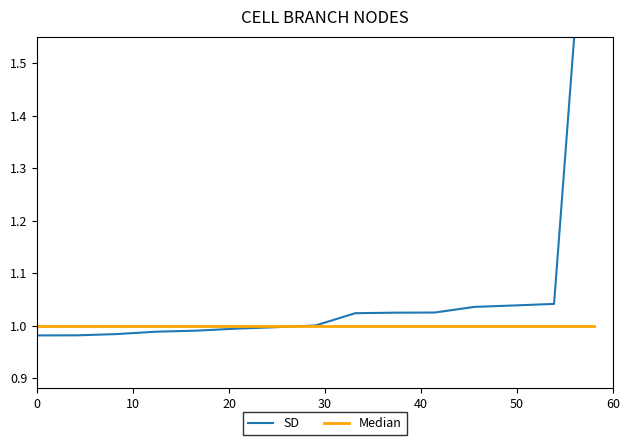

Is it true that SD equals 0.4 at 60?

False